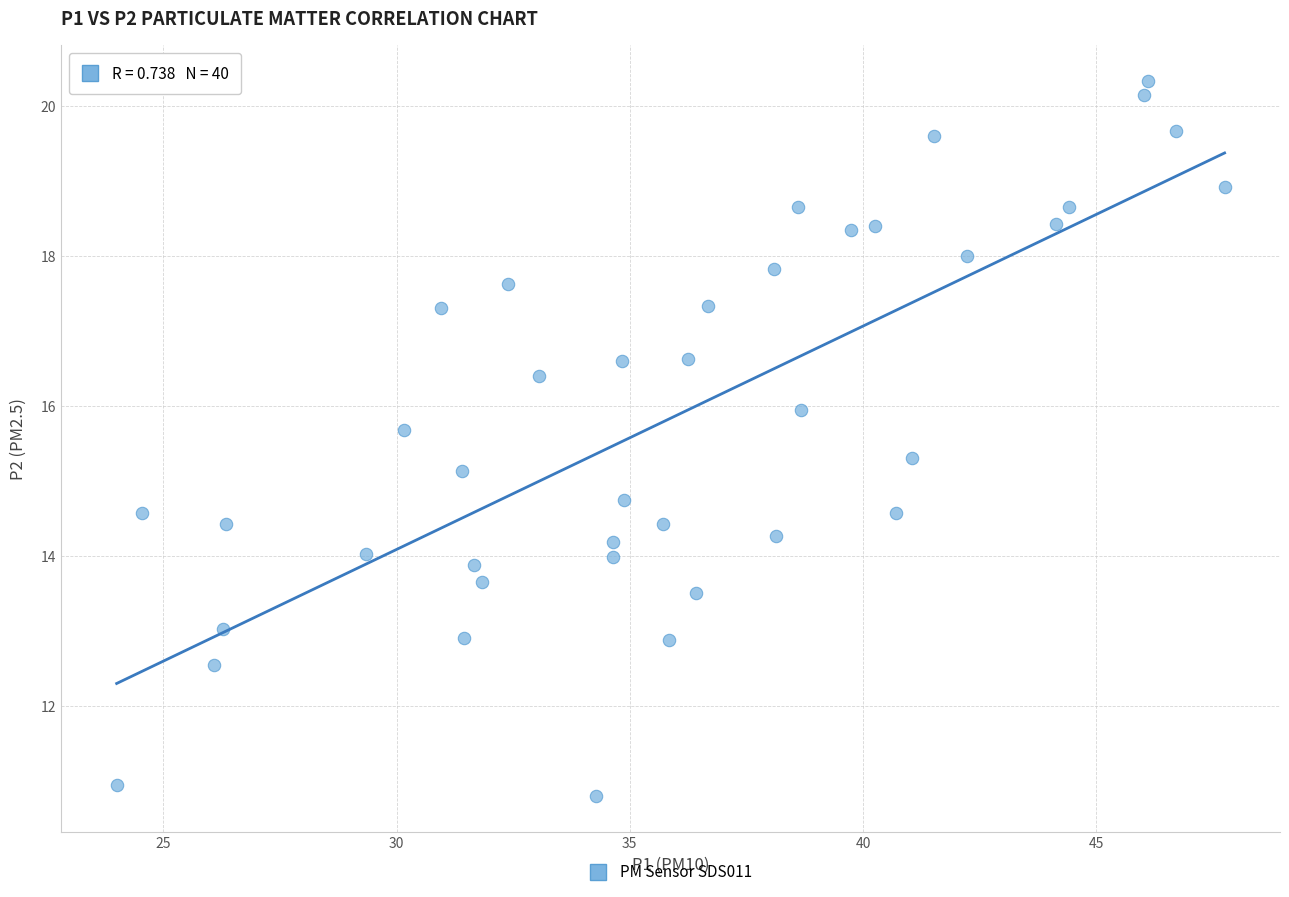

What Y value in the scatter plot is closest to 15?

15.1